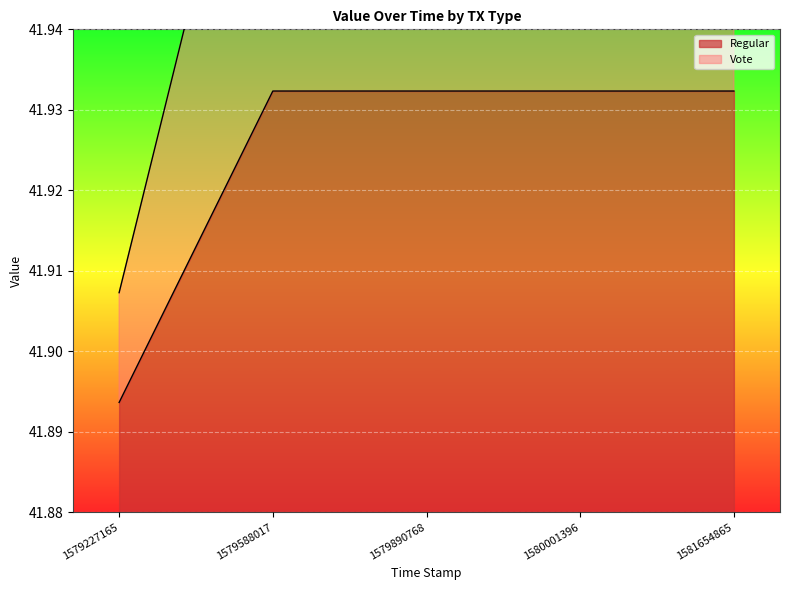

The Vote series shows 63.9 at 1579890768. True or false?

False